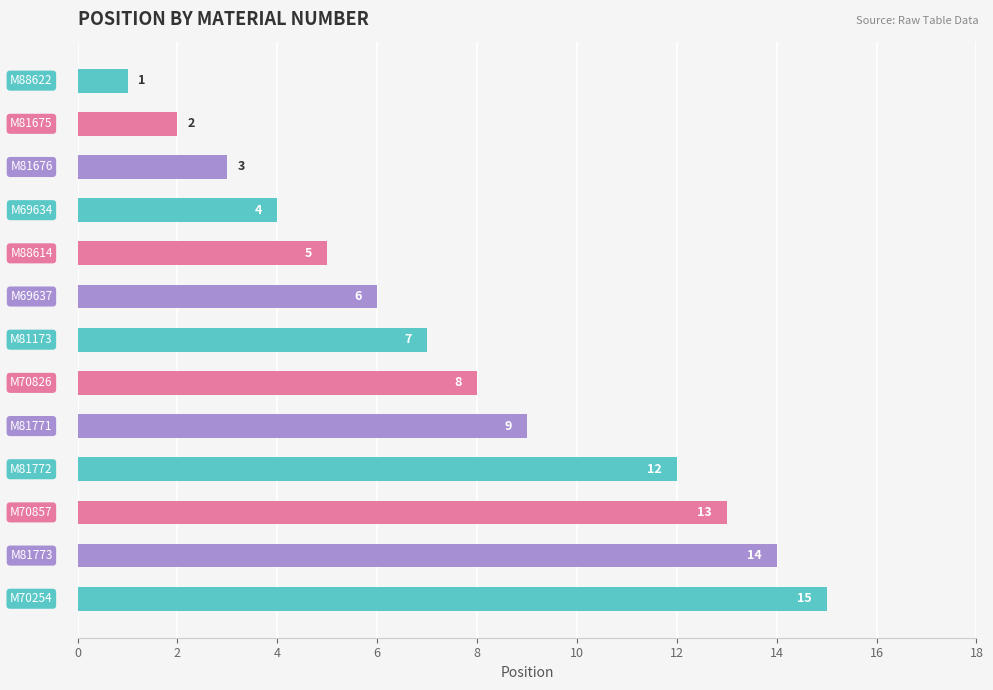

How many categories are shown in the chart?

13